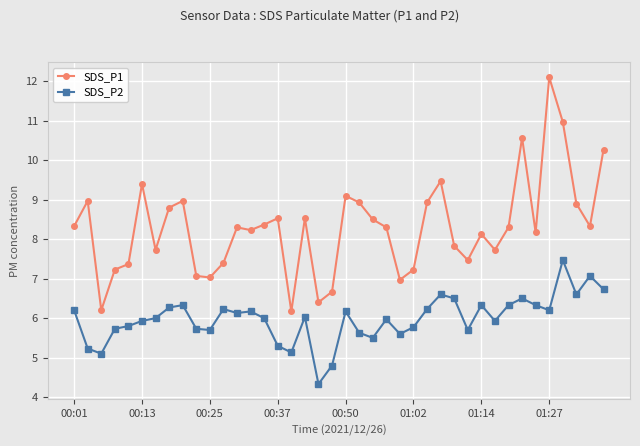

Which series has the largest range (max minus min)?

SDS_P1